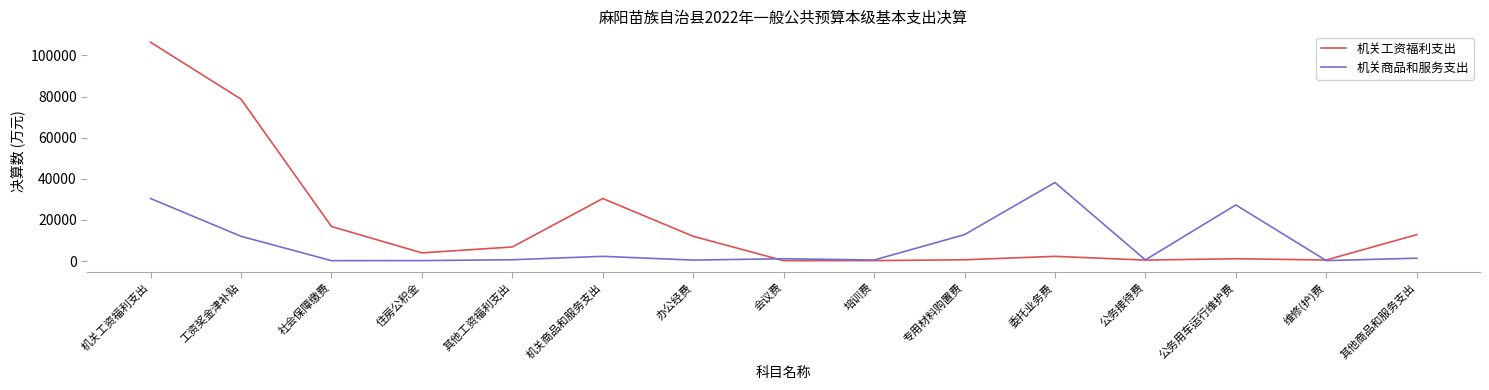

What is the smallest value displayed?

207